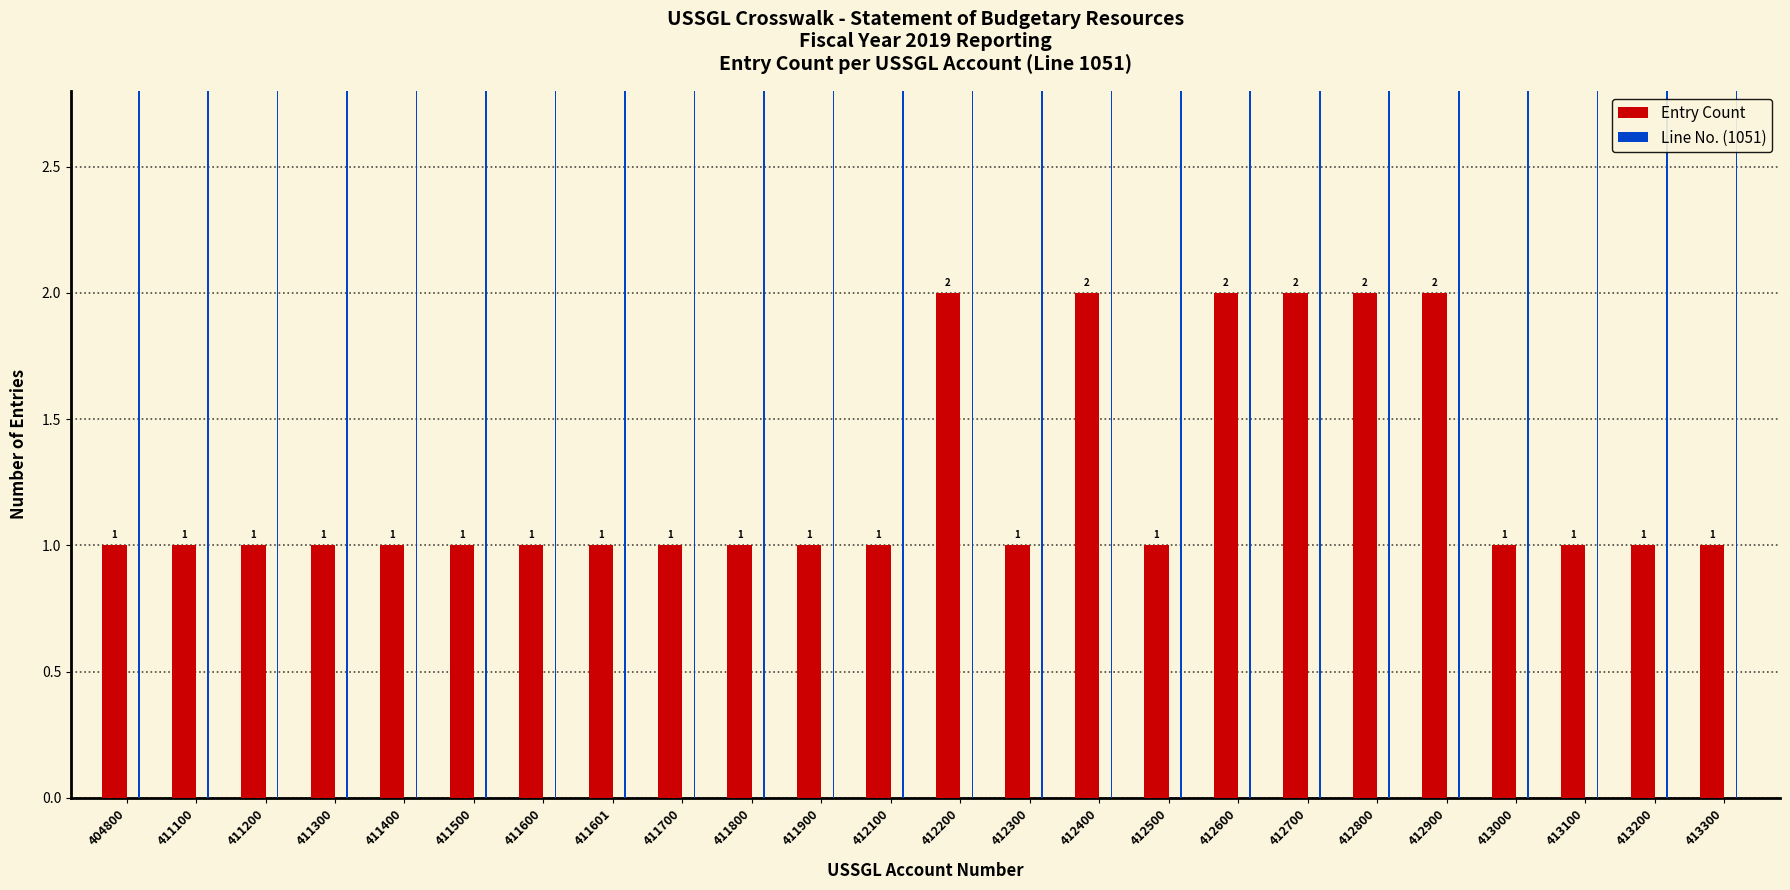

Reading left to right, list all the values displayed in this chart.

Entry Count: 1	1	1	1	1	1	1	1	1	1	1	1	2	1	2	1	2	2	2	2	1	1	1	1
Line No. (1051): 1051	1051	1051	1051	1051	1051	1051	1051	1051	1051	1051	1051	1051	1051	1051	1051	1051	1051	1051	1051	1051	1051	1051	1051